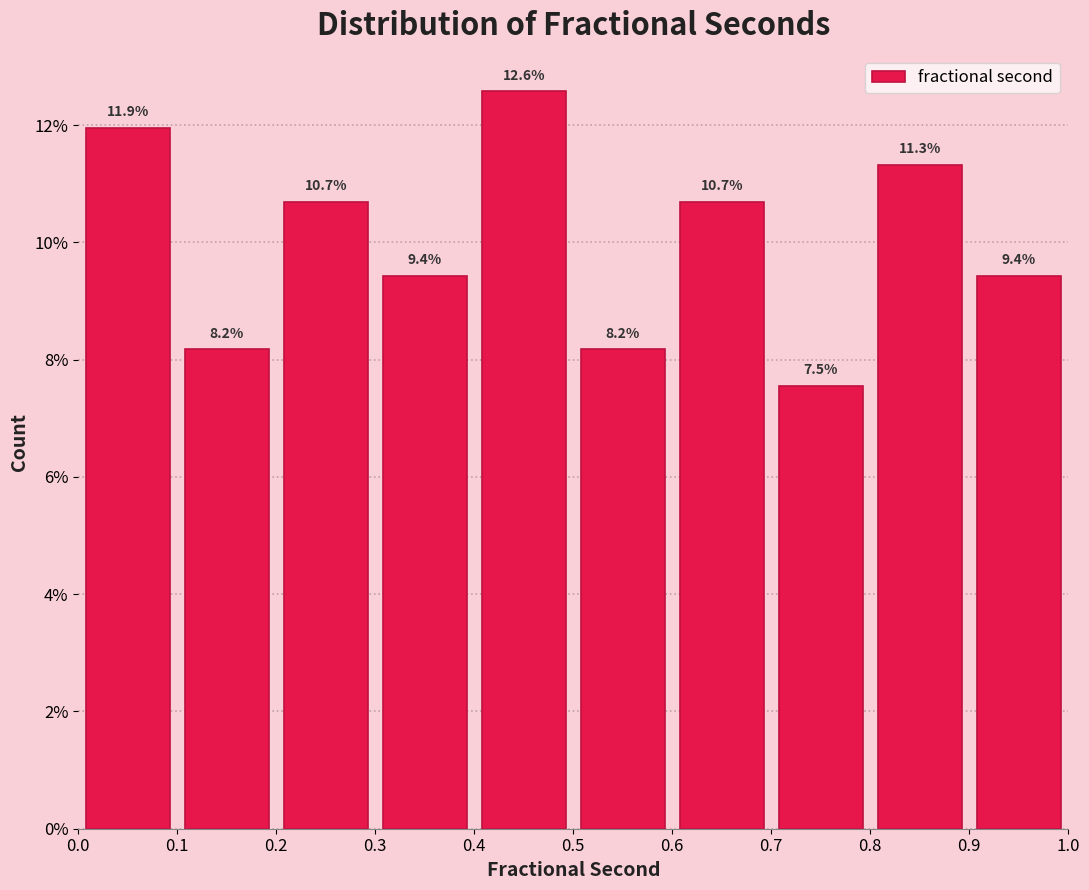

Reading left to right, list every bar in this chart as the range it spans on the x-axis followed by its height.

0.0 to 0.1: 11.9
0.1 to 0.2: 8.2
0.2 to 0.3: 10.7
0.3 to 0.4: 9.4
0.4 to 0.5: 12.6
0.5 to 0.6: 8.2
0.6 to 0.7: 10.7
0.7 to 0.8: 7.5
0.8 to 0.9: 11.3
0.9 to 1.0: 9.4